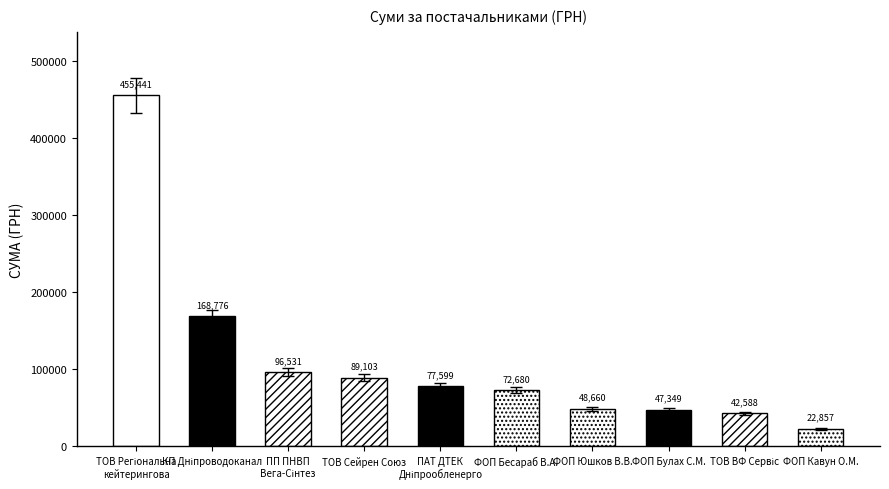

What is the label of the 7th bar from the left?

ФОП Юшков В.В.